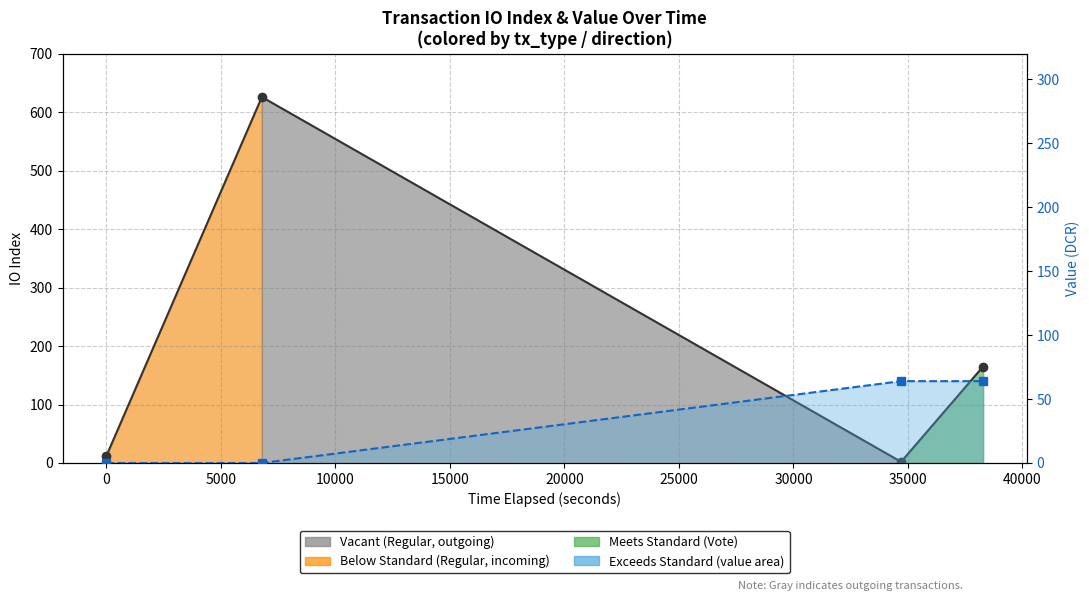

The value of value at 5000 is 21.9. True or false?

False